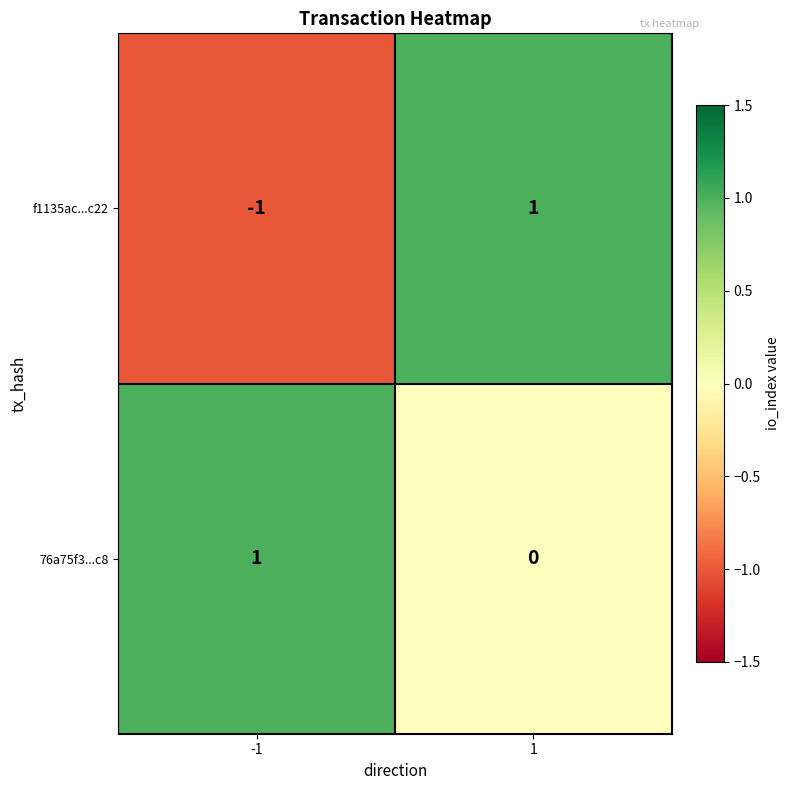

At how many categories does at least one series exceed 0?

2